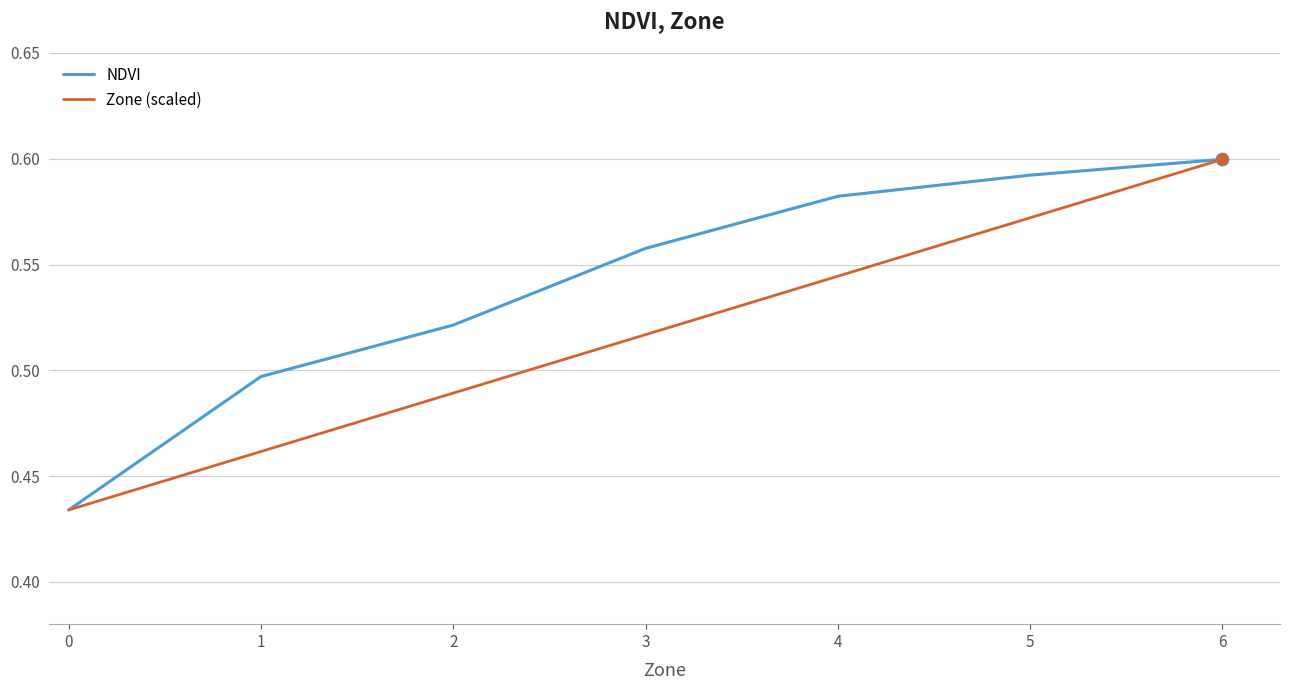

Which series has the largest total across all categories?

NDVI